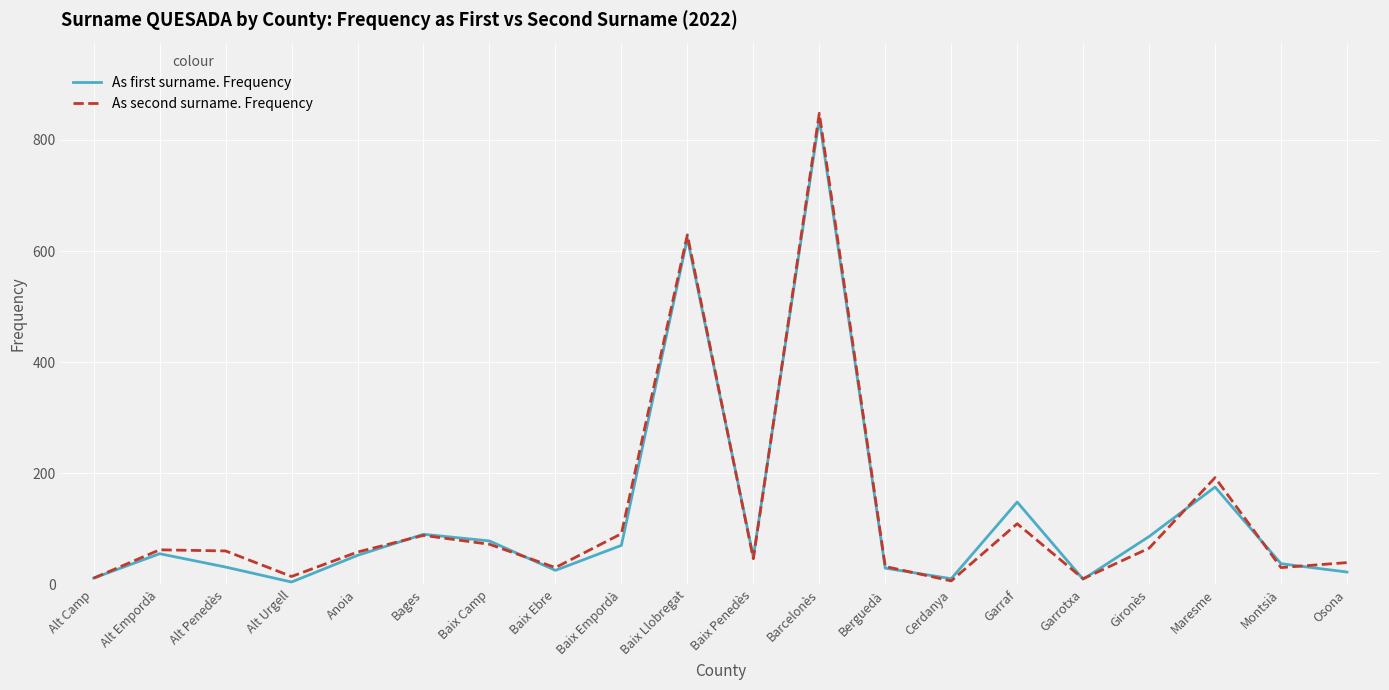

The value of As second surname. Frequency at Garraf is 179. True or false?

False